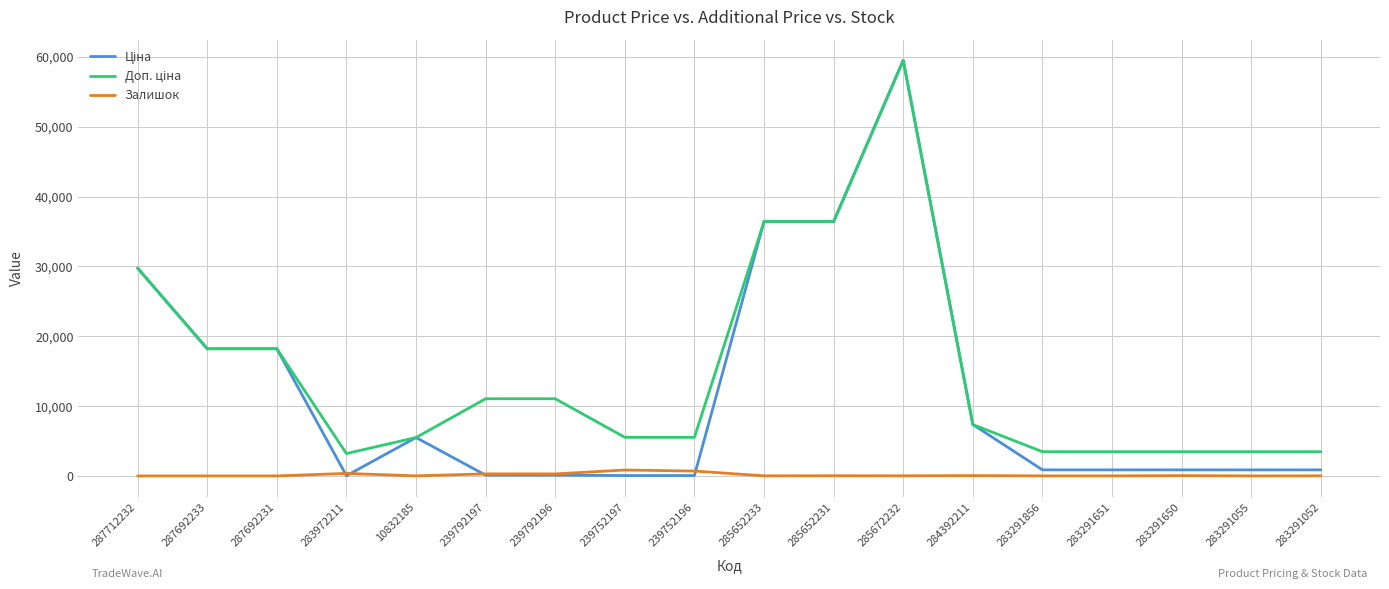

The Залишок series shows 845.0 at 239752197. True or false?

True